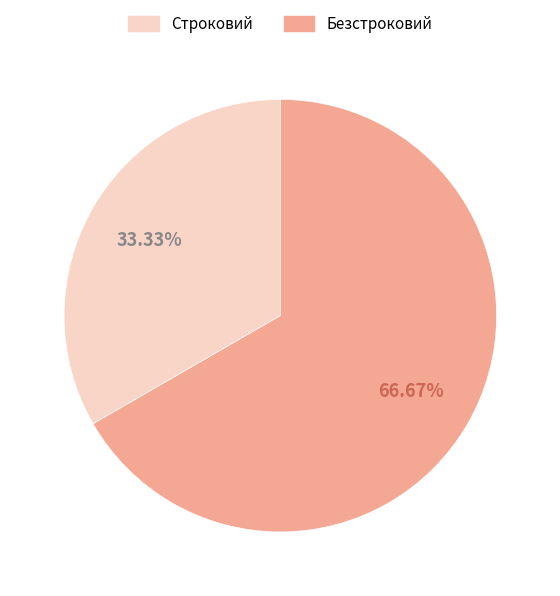

What is the ratio of the value at Безстроковий to the value at Строковий?

2.0